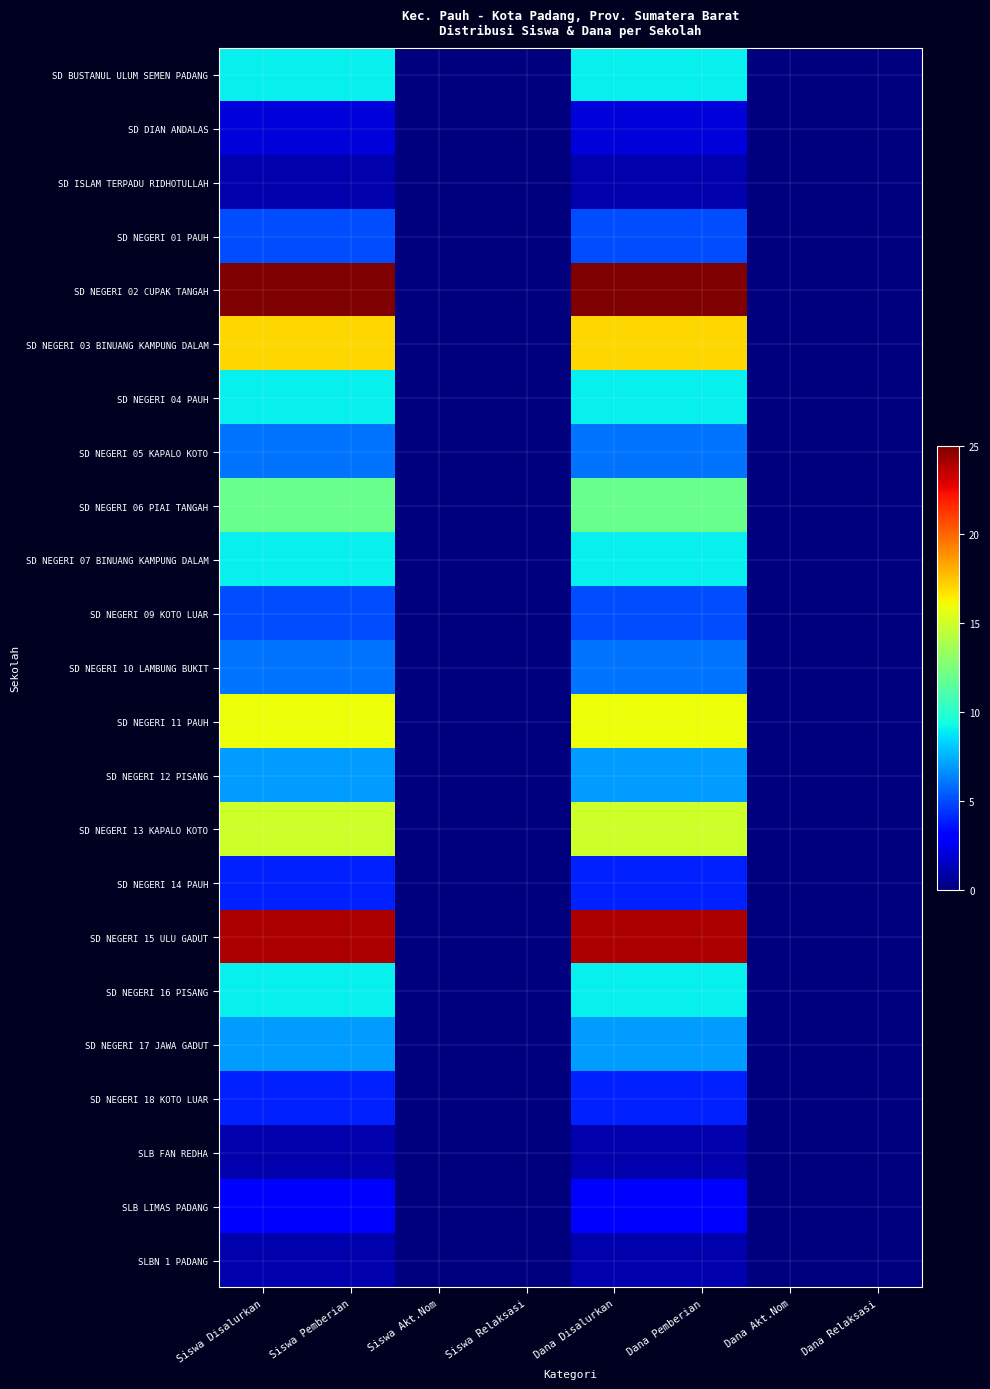

Rank the series at Dana Akt.Nom from lowest to highest value.

SD BUSTANUL ULUM SEMEN PADANG, SD DIAN ANDALAS, SD ISLAM TERPADU RIDHOTULLAH, SD NEGERI 01 PAUH, SD NEGERI 02 CUPAK TANGAH, SD NEGERI 03 BINUANG KAMPUNG DALAM, SD NEGERI 04 PAUH, SD NEGERI 05 KAPALO KOTO, SD NEGERI 06 PIAI TANGAH, SD NEGERI 07 BINUANG KAMPUNG DALAM, SD NEGERI 09 KOTO LUAR, SD NEGERI 10 LAMBUNG BUKIT, SD NEGERI 11 PAUH, SD NEGERI 12 PISANG, SD NEGERI 13 KAPALO KOTO, SD NEGERI 14 PAUH, SD NEGERI 15 ULU GADUT, SD NEGERI 16 PISANG, SD NEGERI 17 JAWA GADUT, SD NEGERI 18 KOTO LUAR, SLB FAN REDHA, SLB LIMAS PADANG, SLBN 1 PADANG